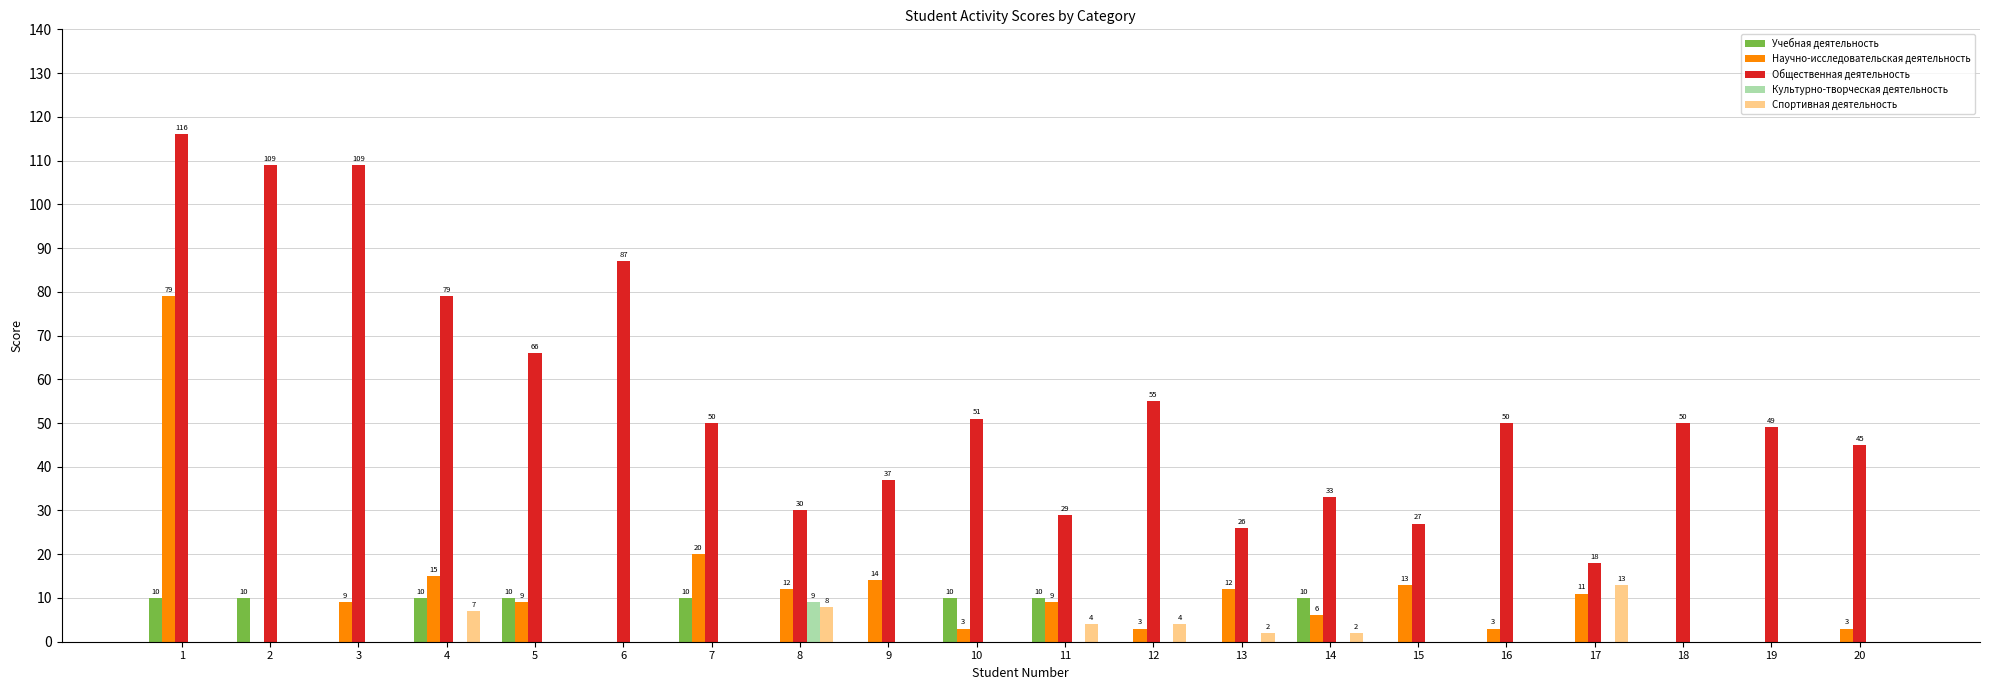

How many values in Культурно-творческая деятельность are above zero?

1